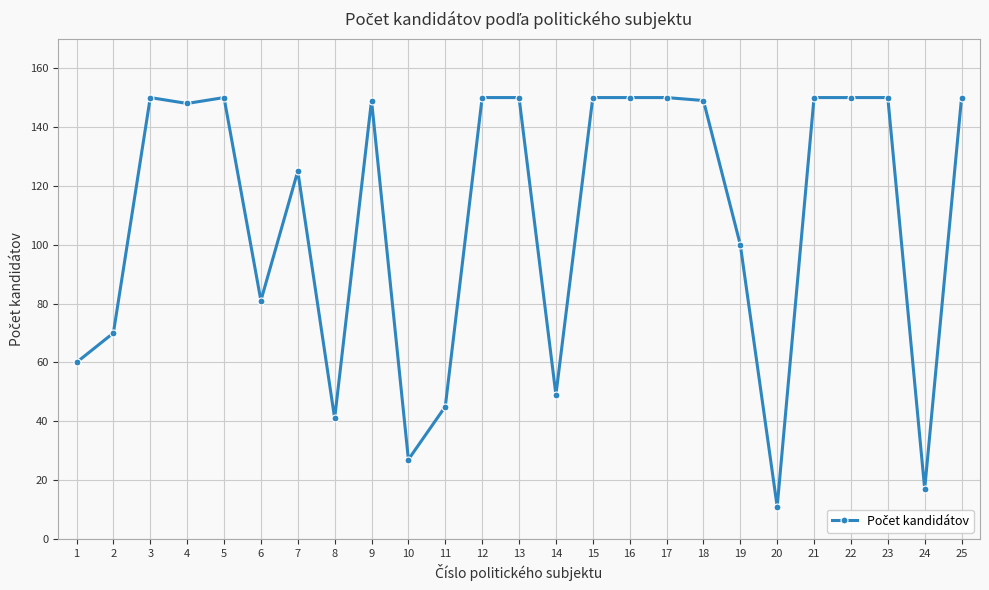

At which category does the data reach its first local peak?

3